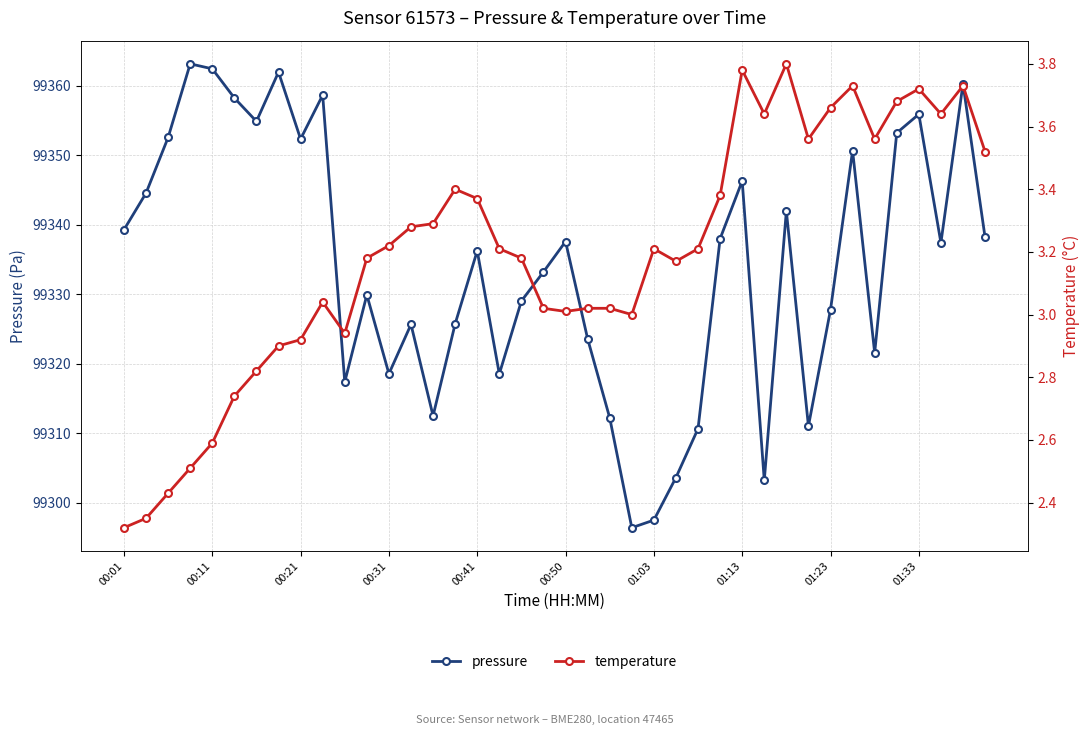

Which series has the largest range (max minus min)?

pressure